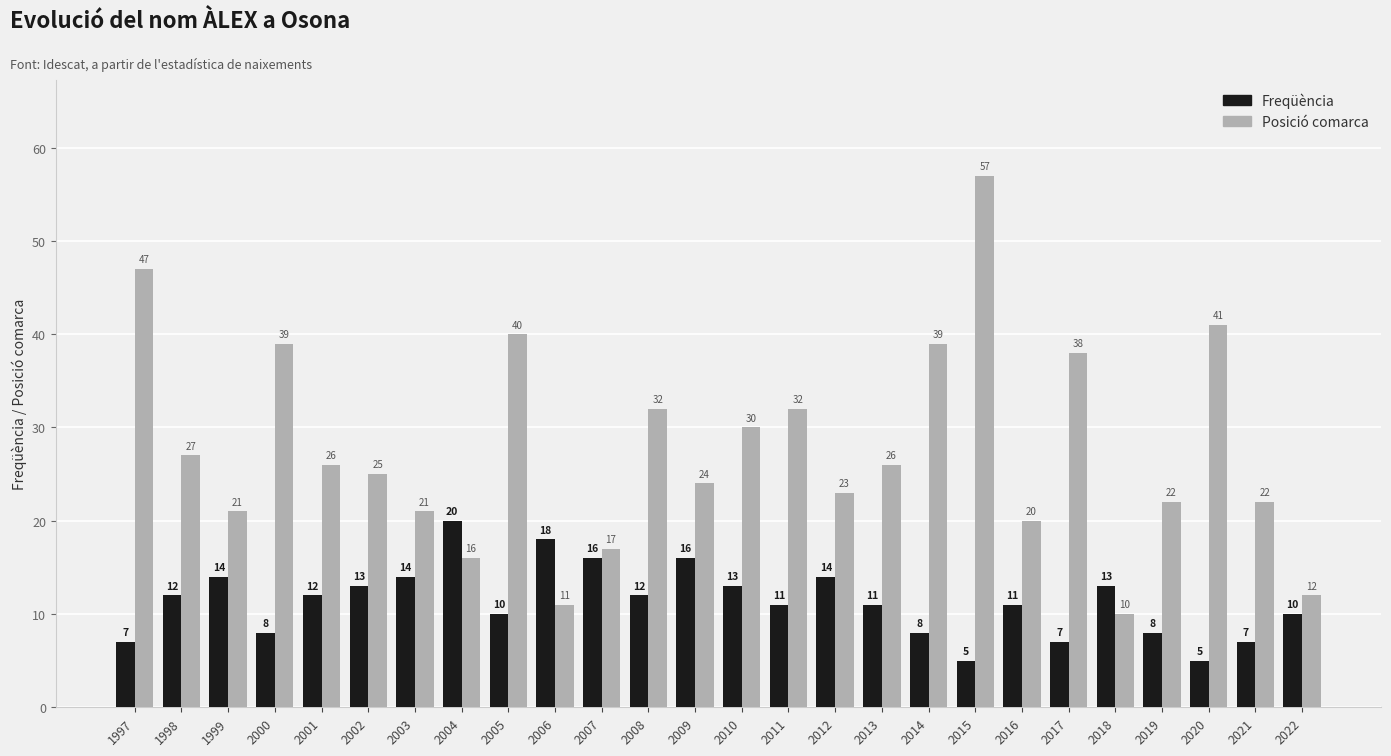

Where does the Posició comarca series first go above 26?

1997